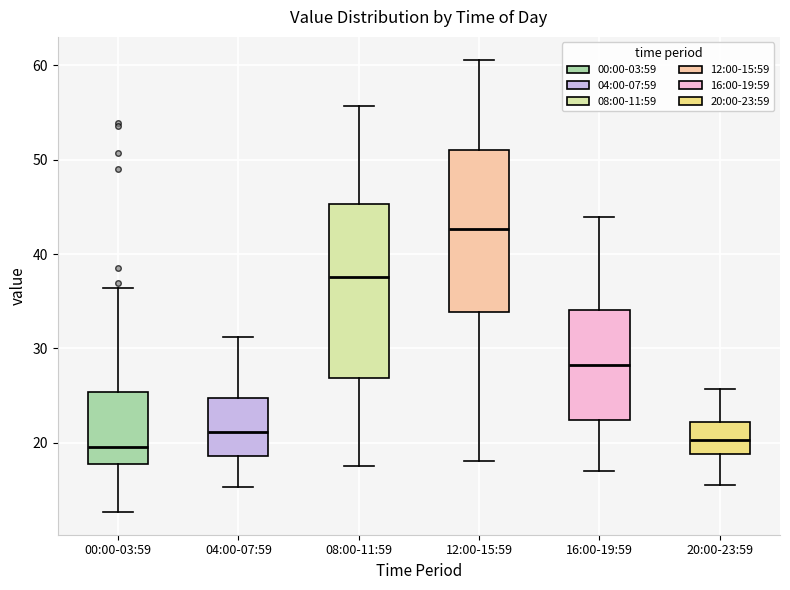

Which box has the highest median line?

12:00-15:59